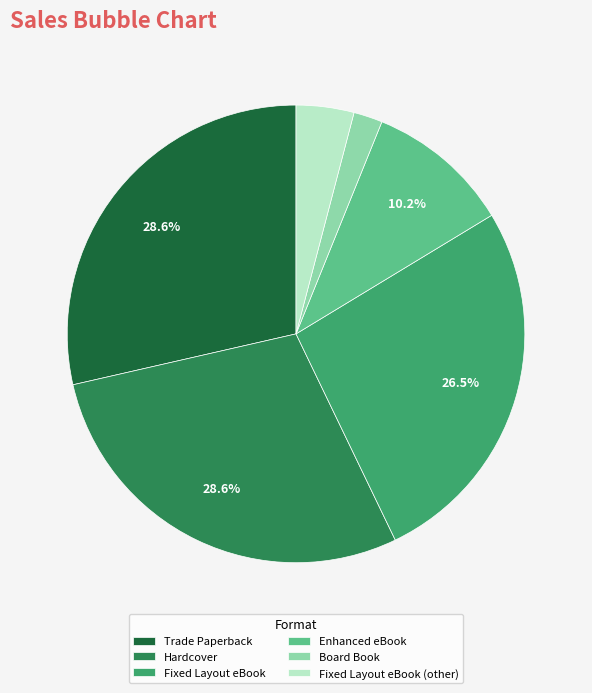

To the nearest percent, what is the difference between the Trade Paperback and Fixed Layout eBook (other) slice percentages?

24%